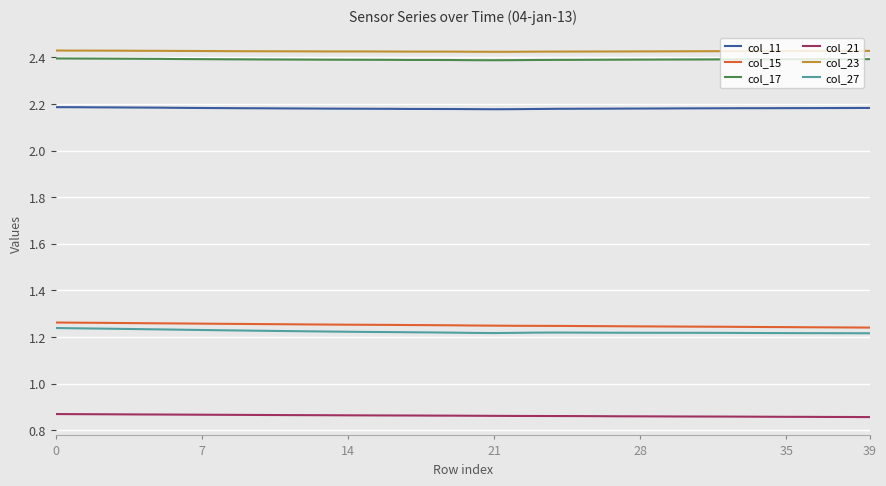

True or false: col_27 and col_17 cross at least once.

False